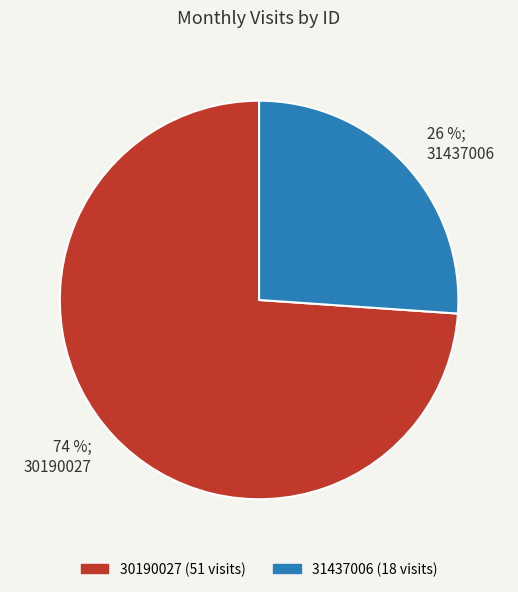

To the nearest percent, what percentage of the pie is 30190027?

74%